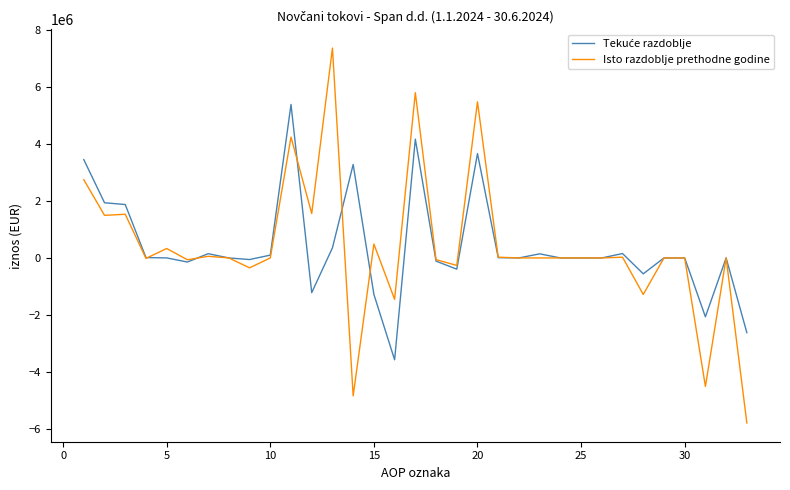

What is the smallest value displayed?

-5788253